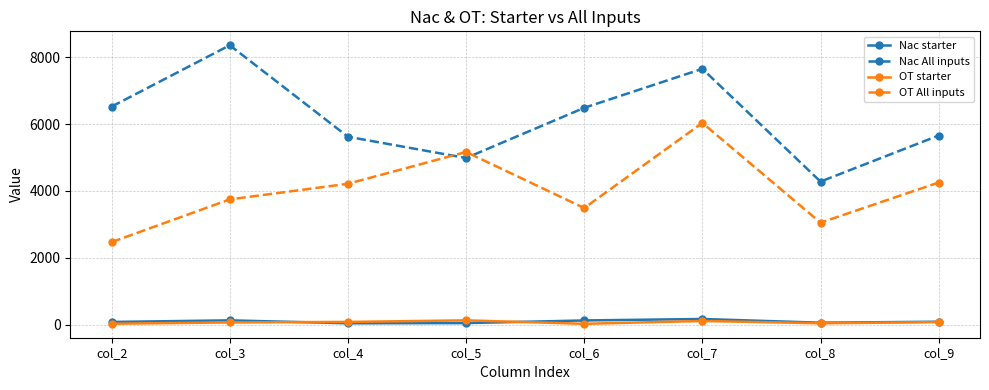

True or false: OT All inputs has more than 2 points higher than both neighbors.

False